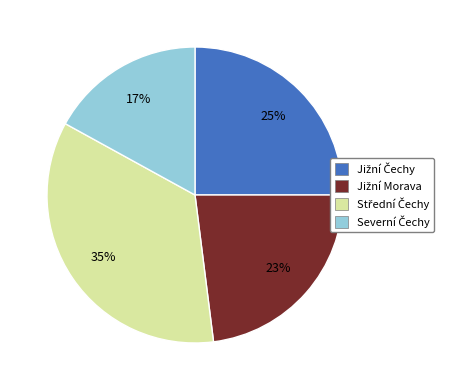

To the nearest percent, what is the difference between the largest and smallest slice percentages?

18%